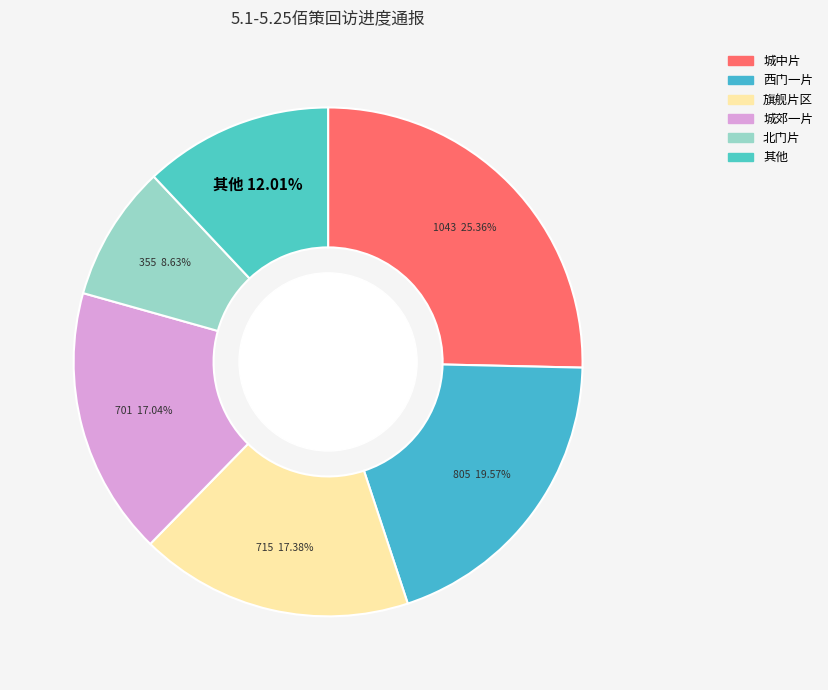

Count the number of slices in the pie.

6